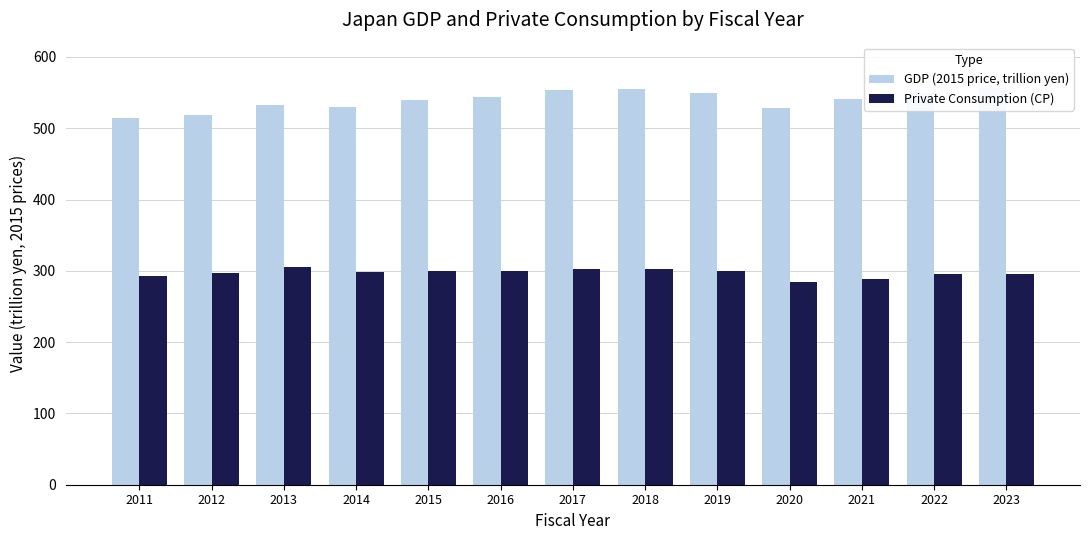

How many data points does each series have?

13